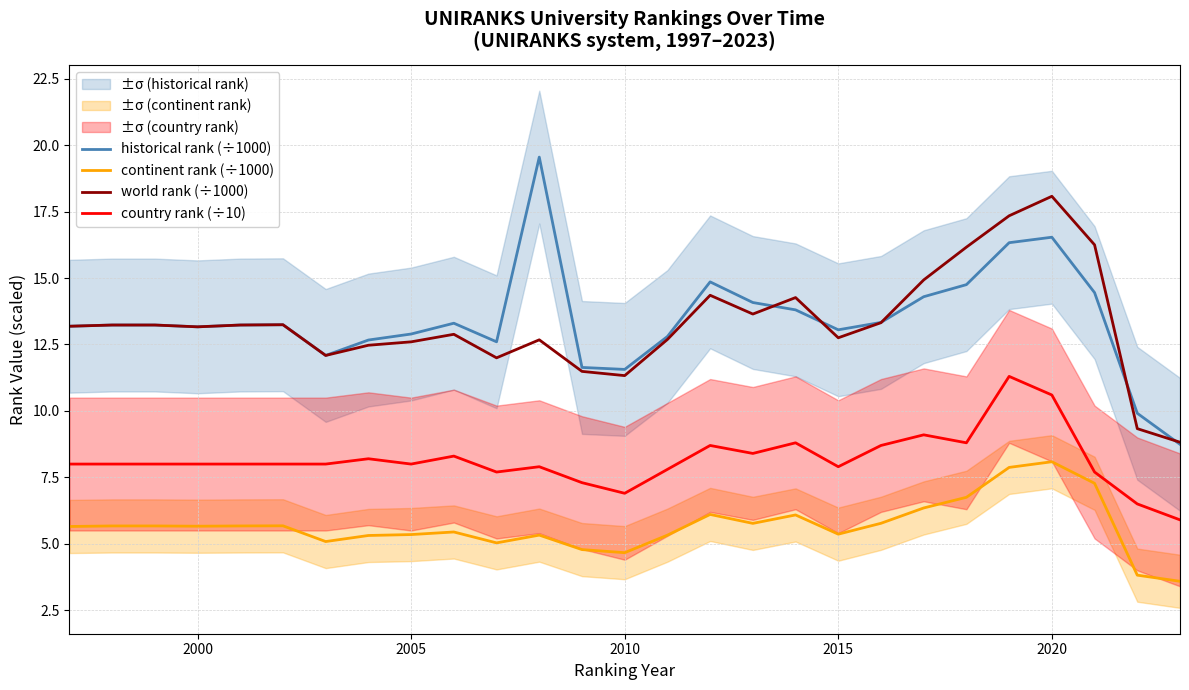

Is this an area chart (filled region under the line)?

No